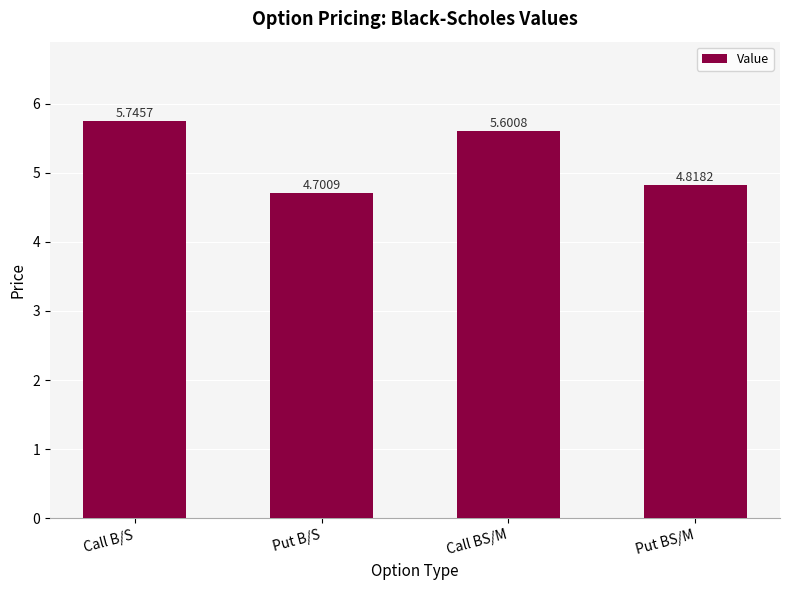

List the labels in order of value, largest first.

Call B/S, Call BS/M, Put BS/M, Put B/S